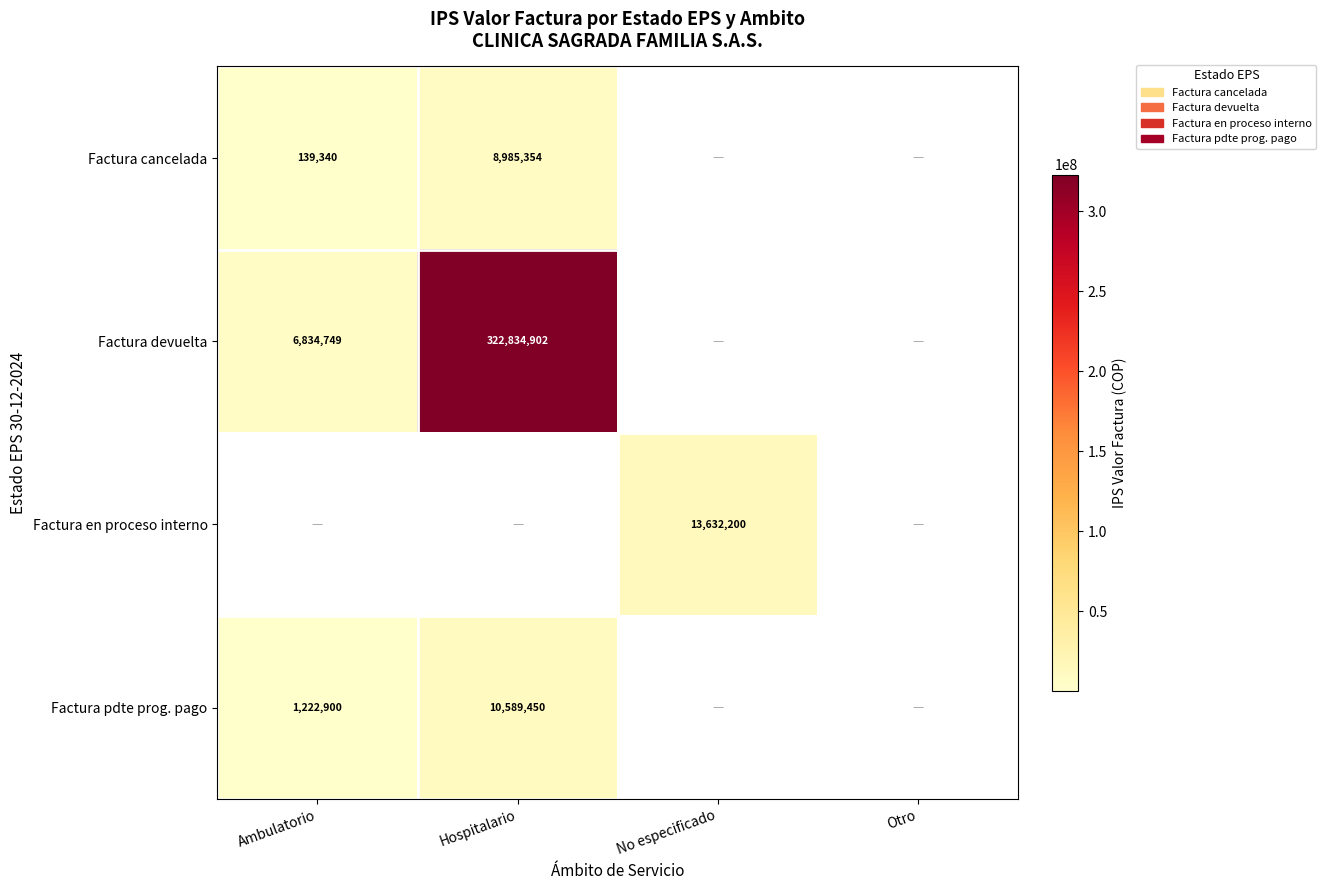

The Factura en proceso interno series shows 13632200 at No especificado. True or false?

True